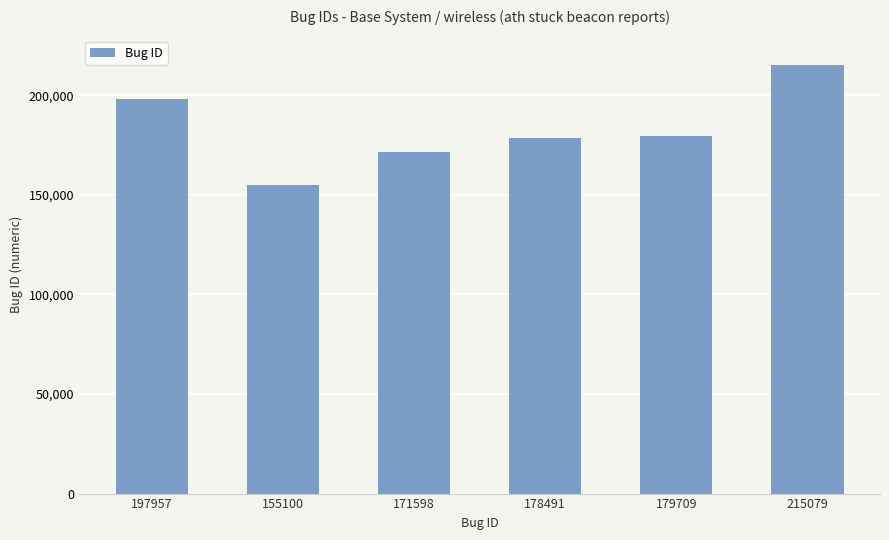

What is the change in value from 197957 to 215079?

+17122